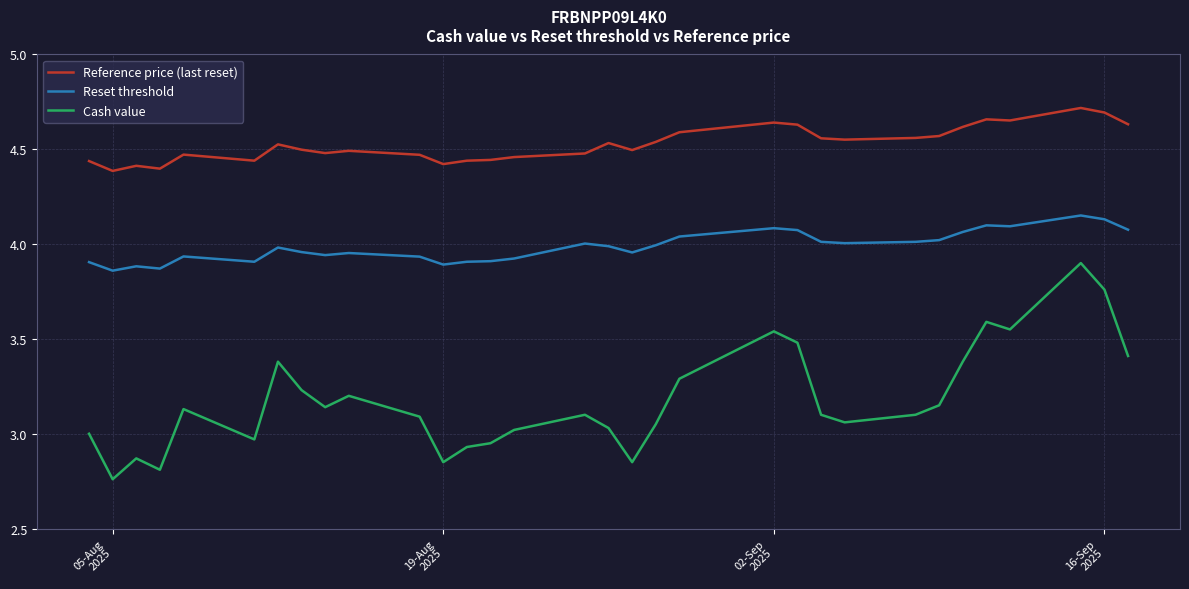

What is the difference between the maximum and minimum values in the Reference price (last reset) series?

0.3